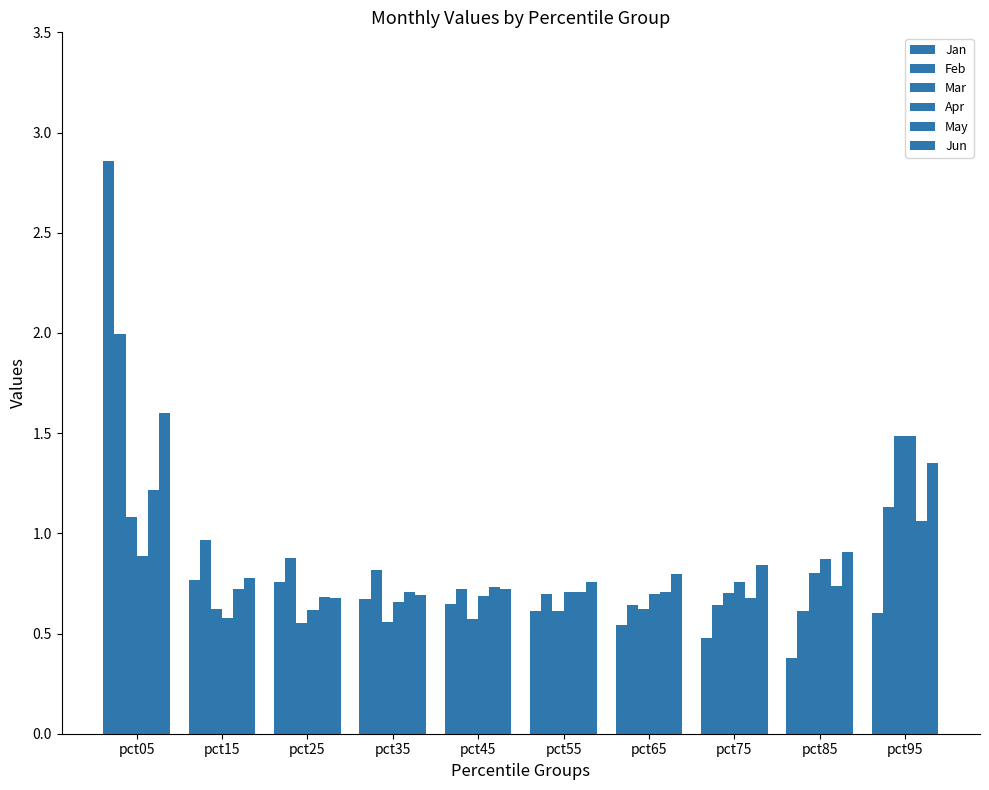

What is the difference between the Jan values at pct05 and pct35?

2.2